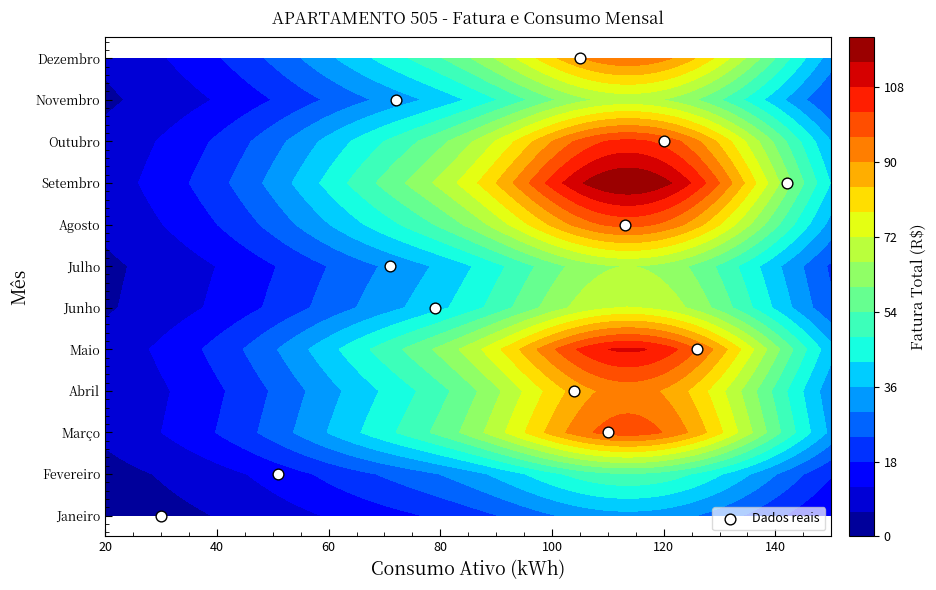

What is the sum of all values?

66